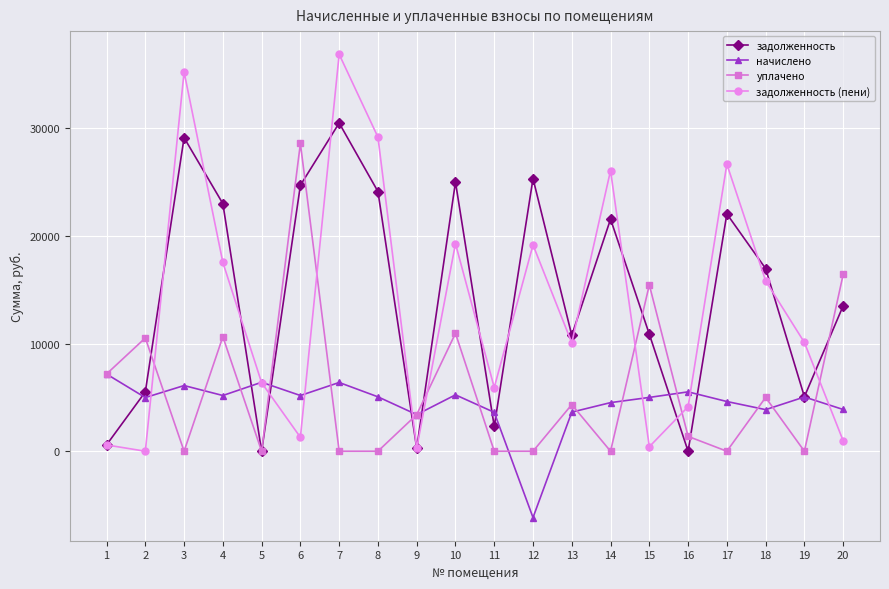

What is the total value across all series at 5?

12774.2